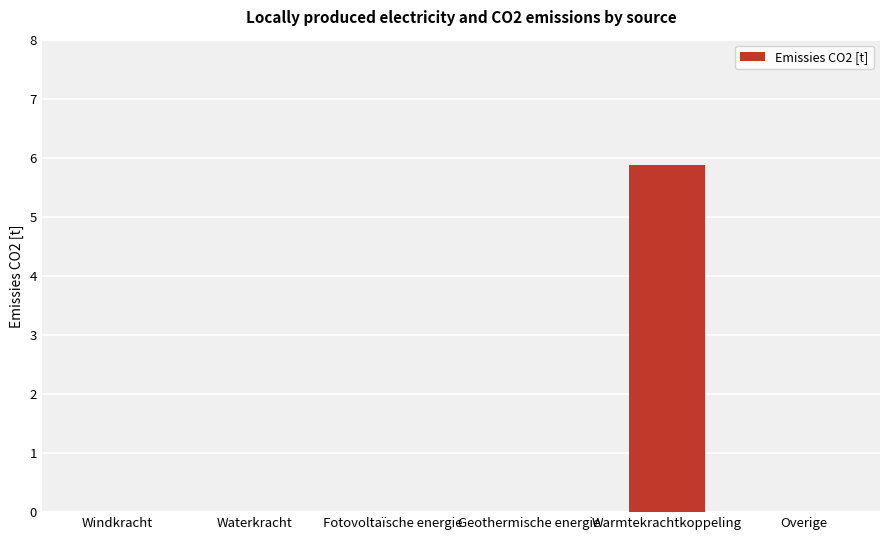

What is the maximum value shown in the chart?

5.9